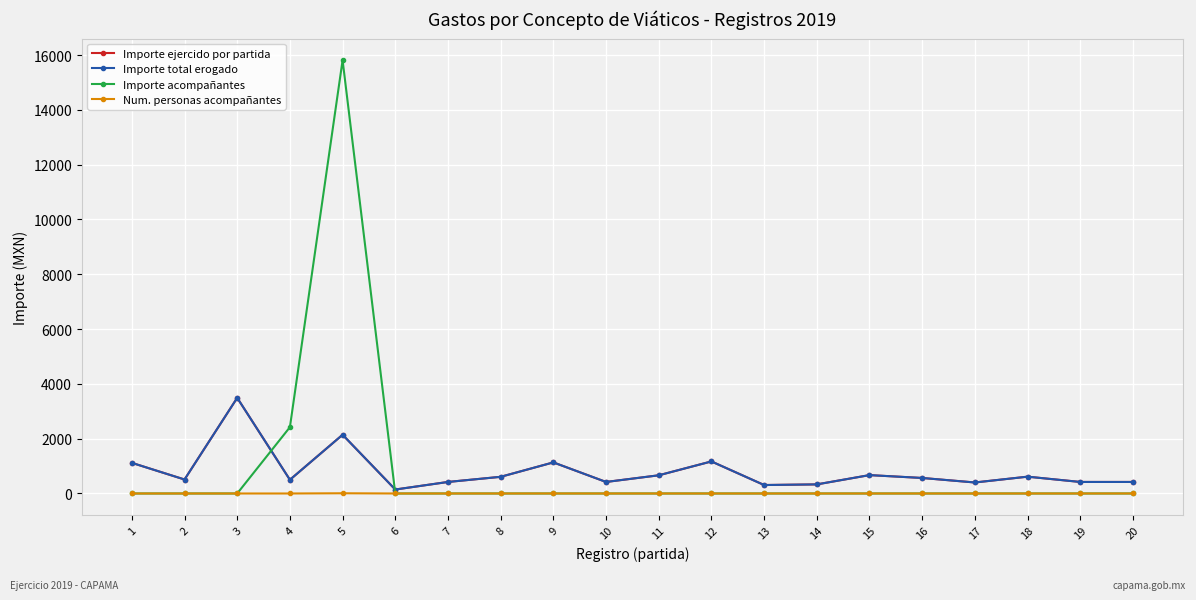

Is this an area chart (filled region under the line)?

No